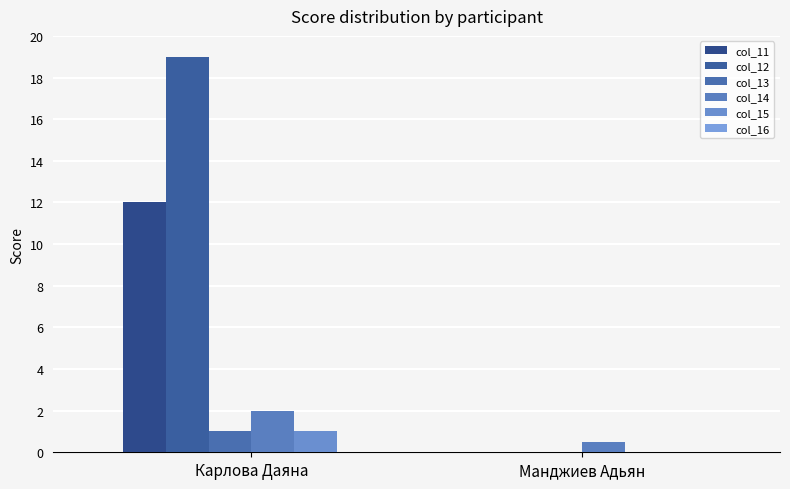

How many col_14 values are between 0 and 2?

2